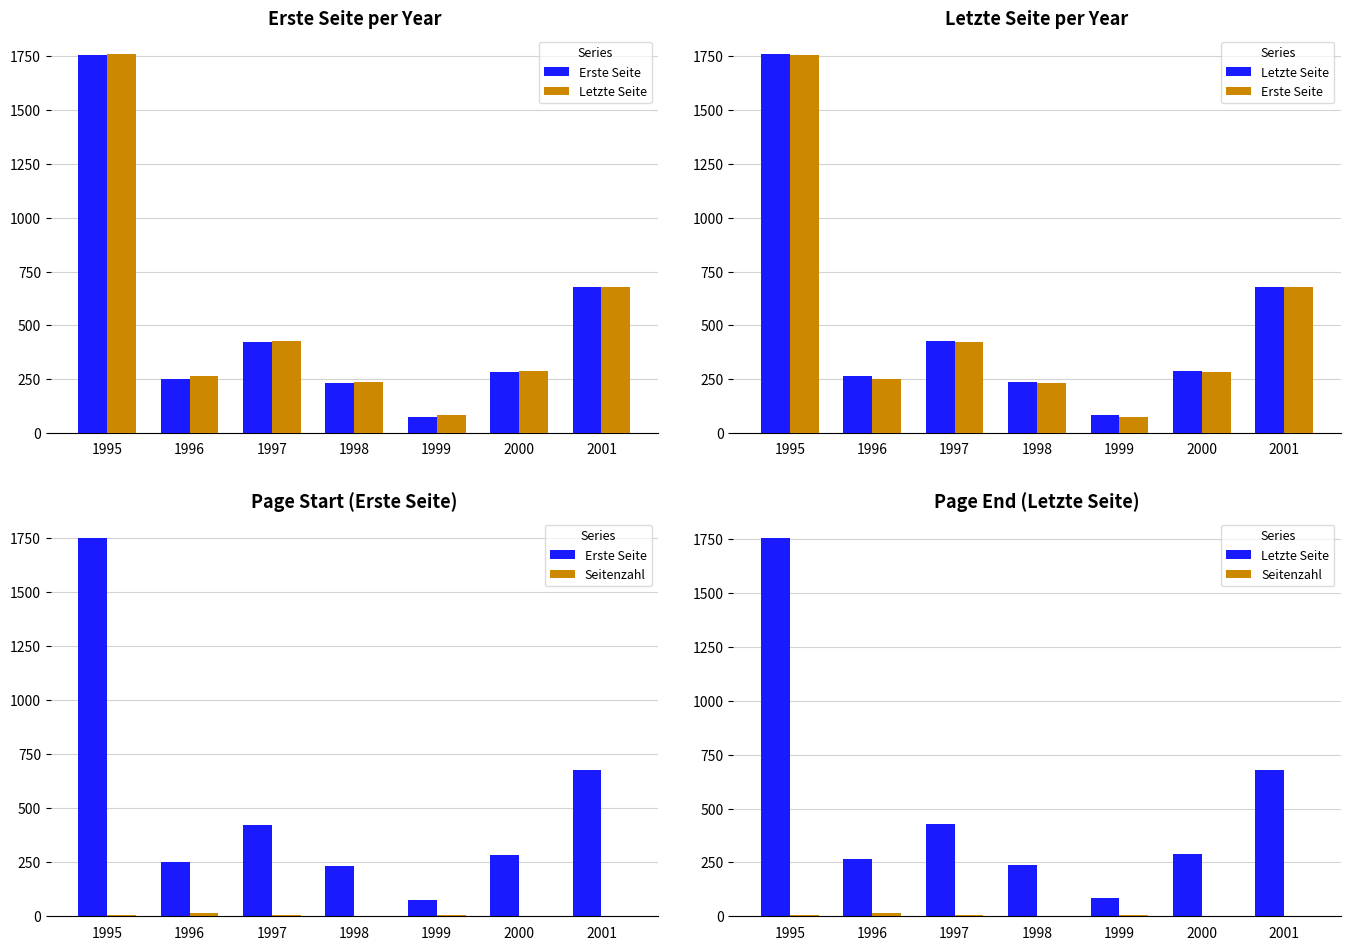

Are the bars grouped side by side (vs. stacked)?

Yes